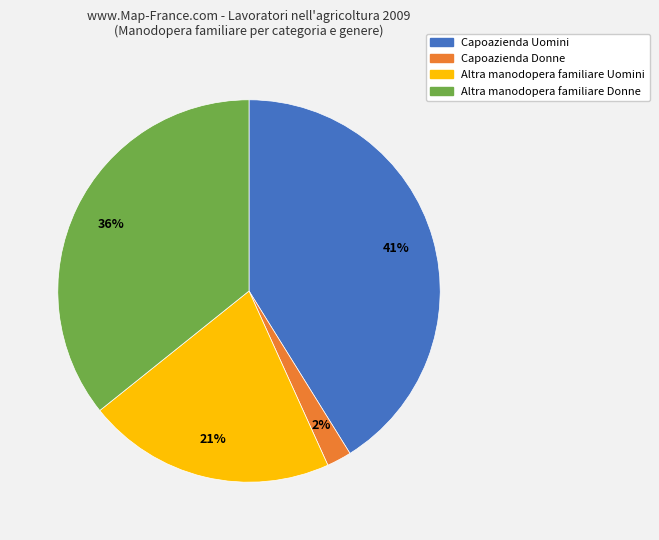

To the nearest percent, what is the average slice percentage?

25%